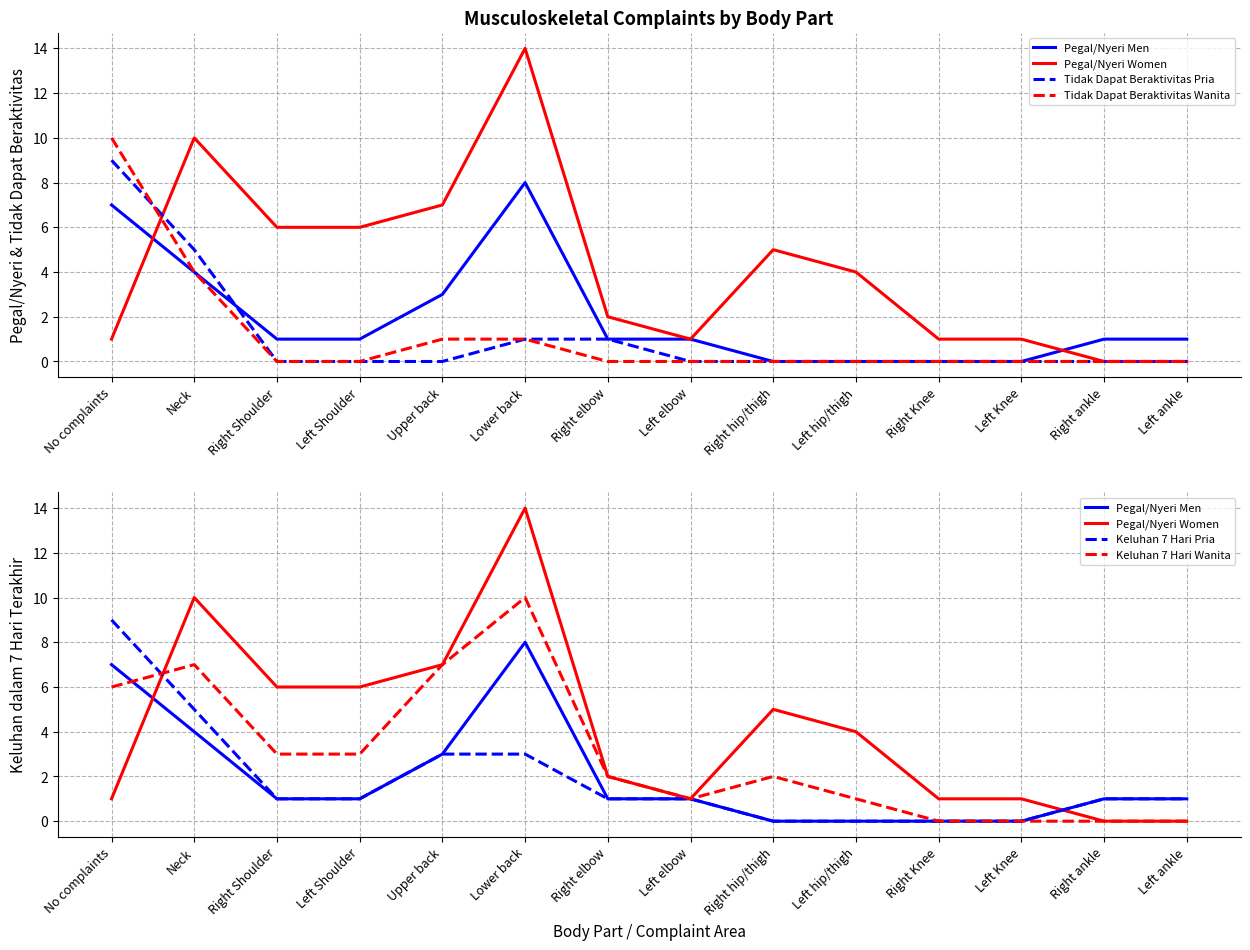

How many times do Keluhan 7 Hari Pria and Tidak Dapat Beraktivitas Wanita cross each other?

1